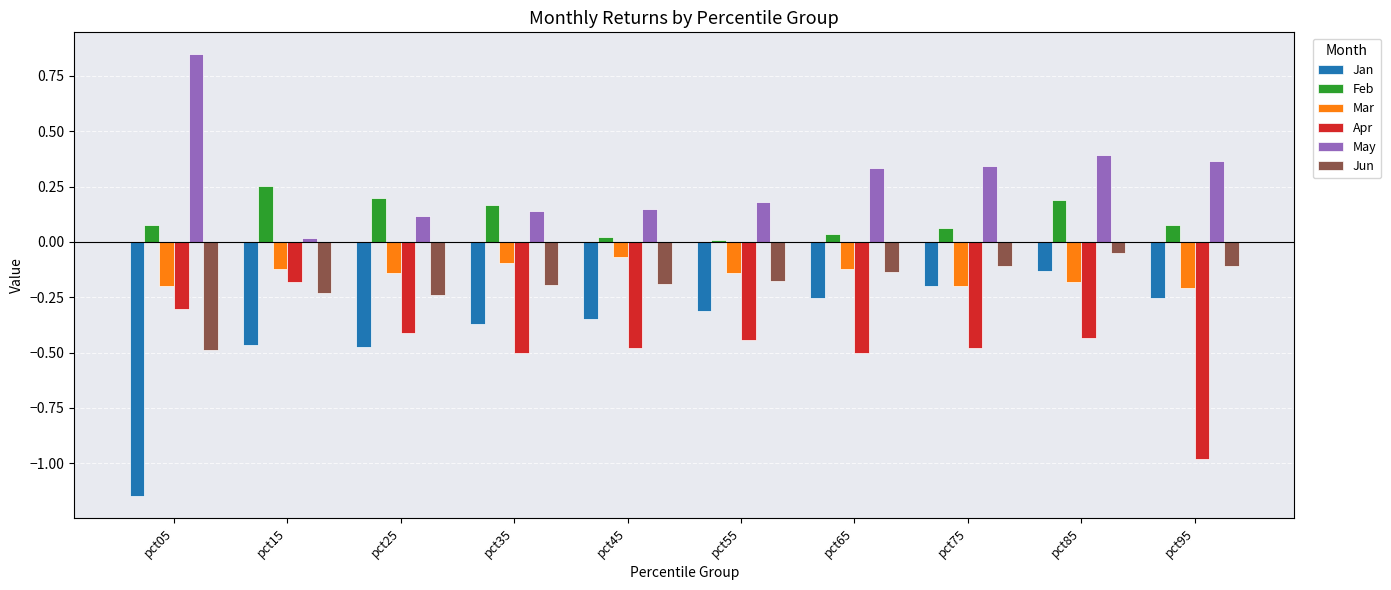

At which category is the sum across all series the highest?

pct85